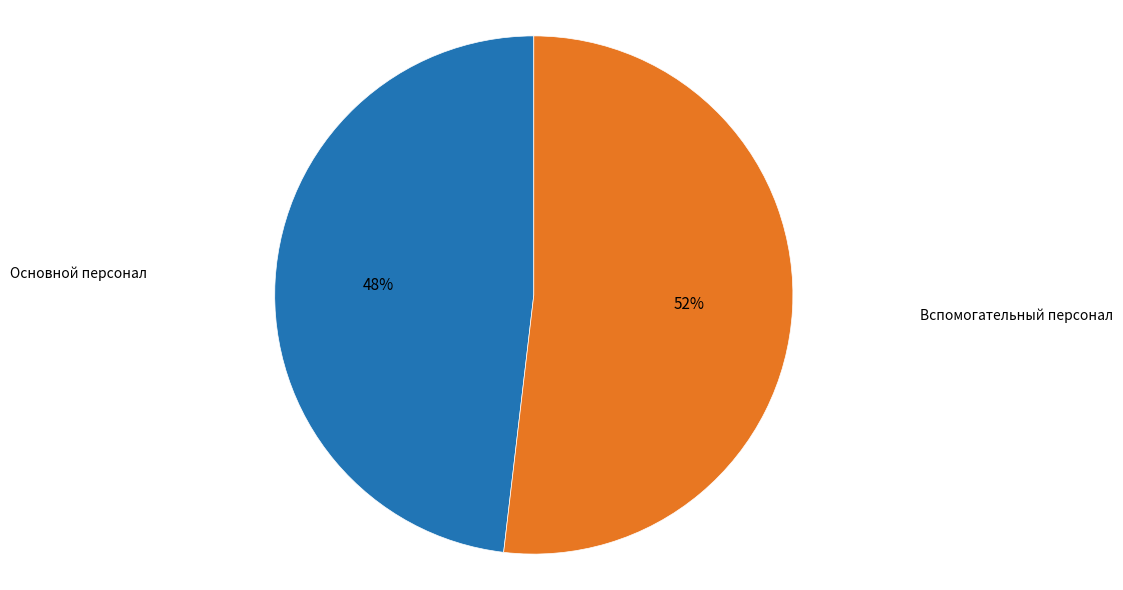

Is there a majority slice in this chart?

Yes